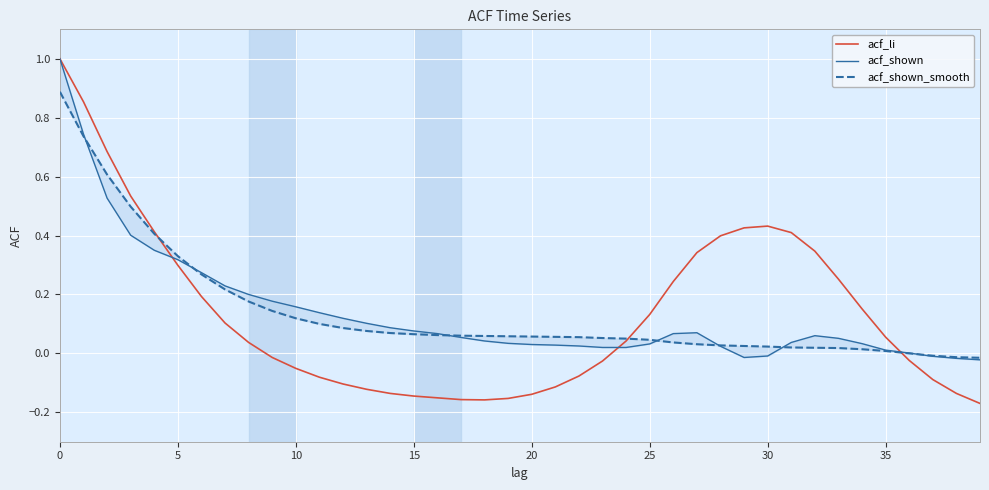

At which category does acf_shown reach its first local valley?

29